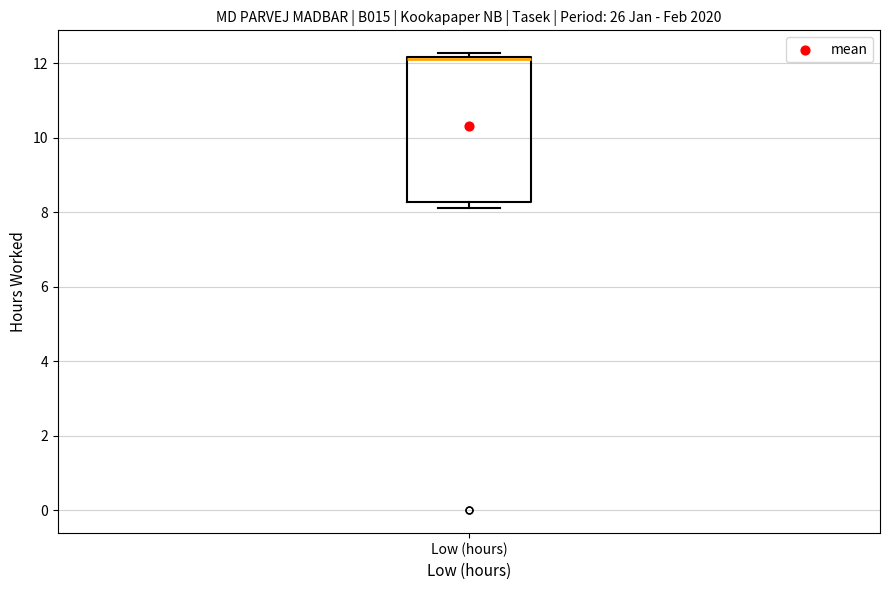

Transcribe this box plot: give where the median line is, the range the box spans, and where the two whiskers end, as read against the y-axis. The values are not printed on the chart, so give them approximately, as read against the axis.

median 12.2 (just below the box's upper edge), box 8.2 to 12.2, whiskers 8.2 (just below the box's lower edge) to 12.2 (just above the box's upper edge)